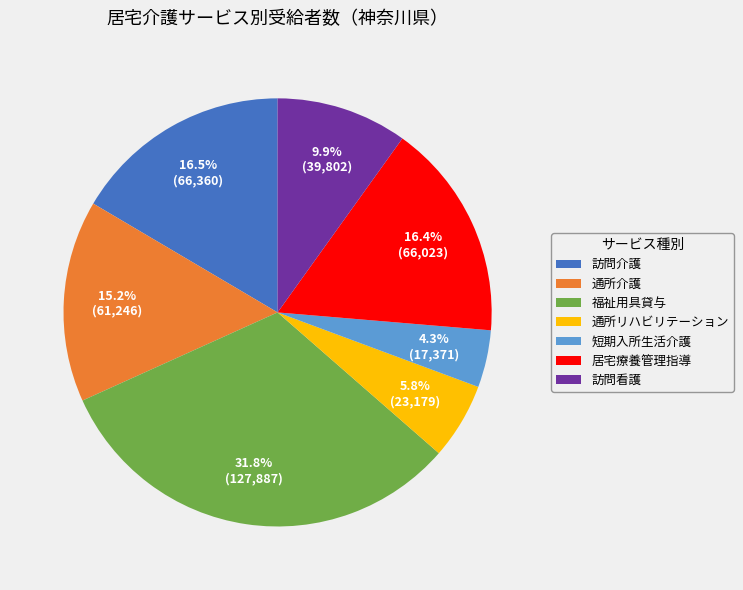

What is the smallest slice in the pie chart?

短期入所生活介護